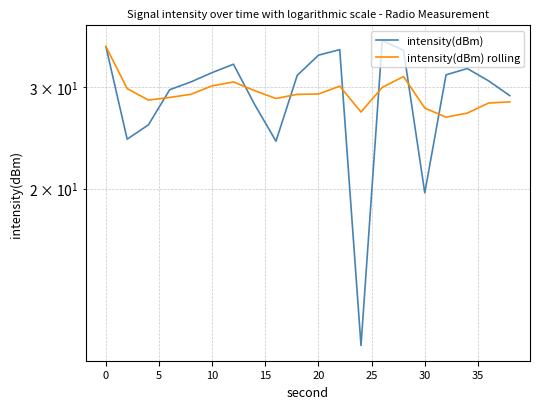

Does the chart display data point markers on the line(s)?

No